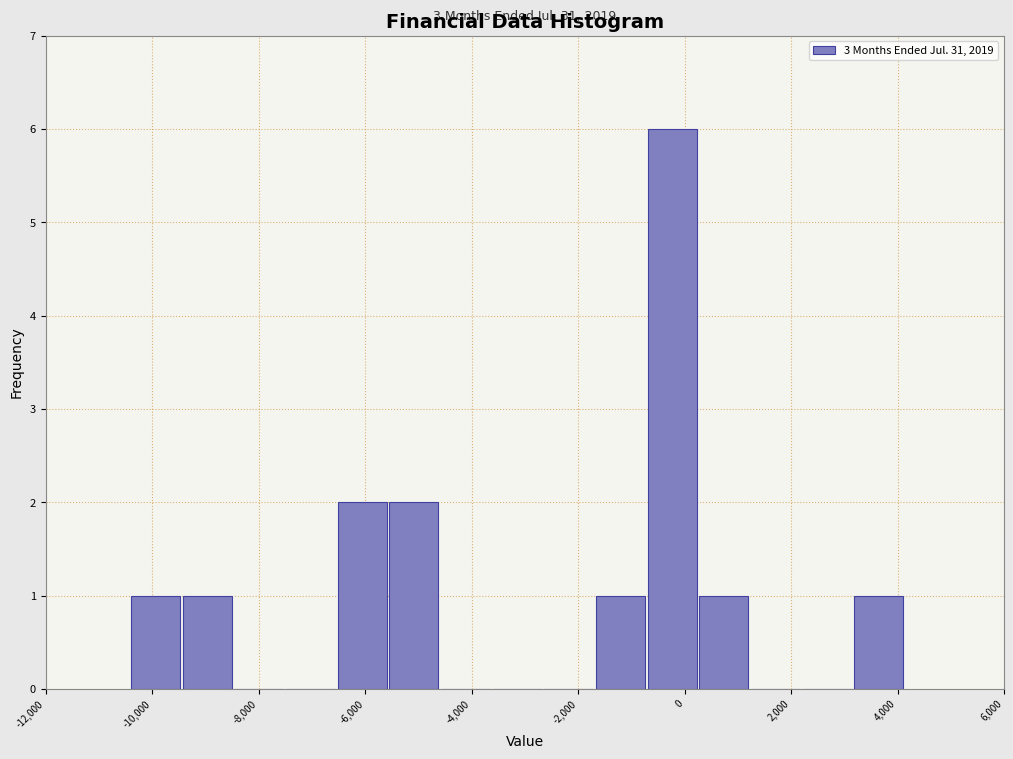

Which range on the x-axis has the tallest bar?

-800 to 200